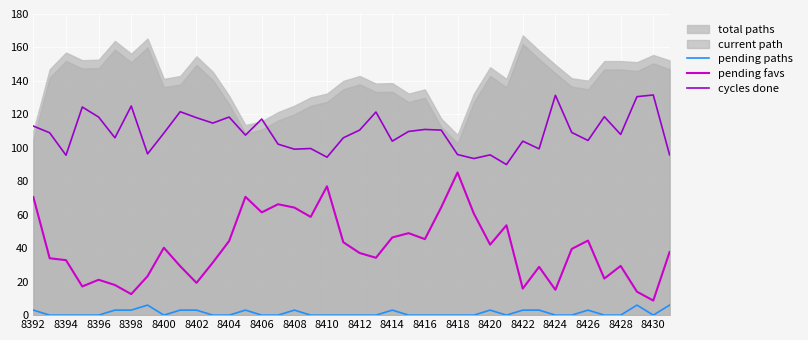

True or false: pending favs and pending paths intersect in this chart.

False